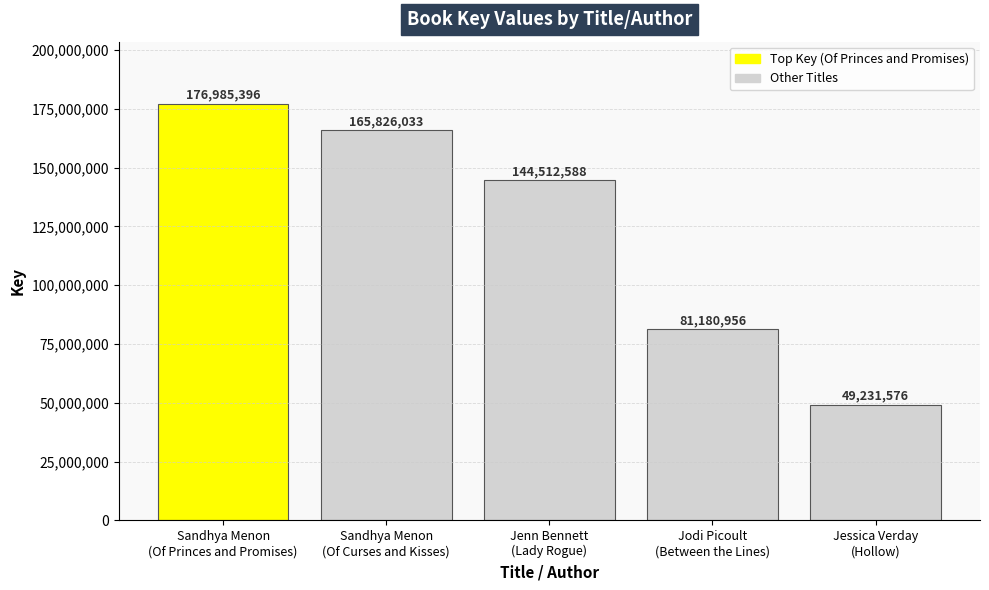

What value does the data have at Jenn Bennett
(Lady Rogue), to the nearest 100?

144512600